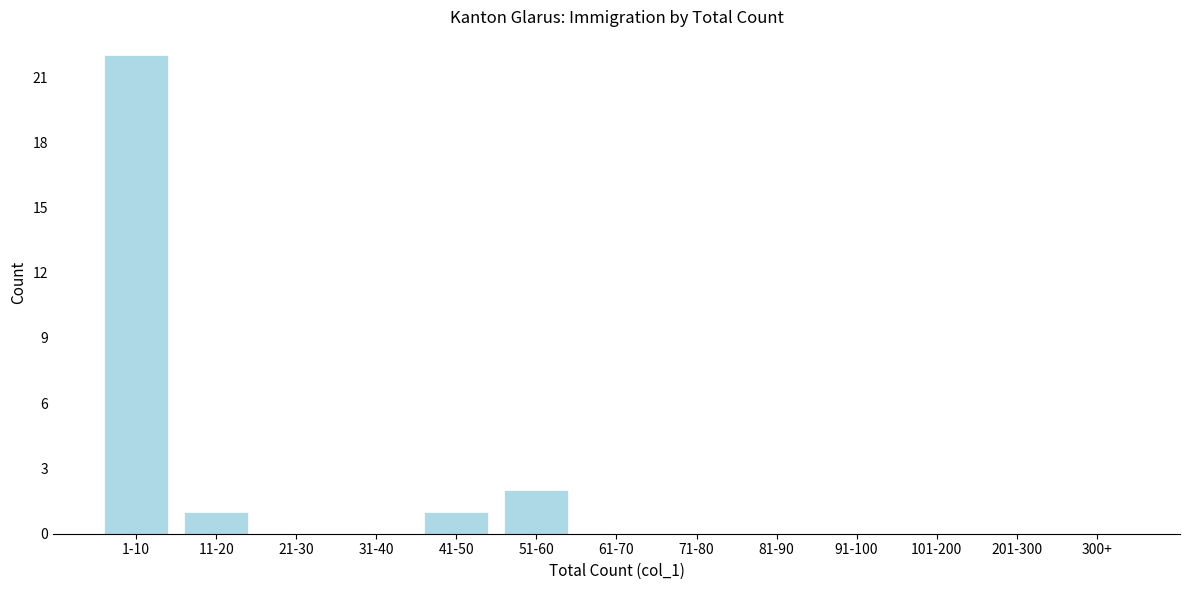

Reading right to left, list all the values displayed in this chart.

300+=0	201-300=0	101-200=0	91-100=0	81-90=0	71-80=0	61-70=0	51-60=2	41-50=1	31-40=0	21-30=0	11-20=1	1-10=22